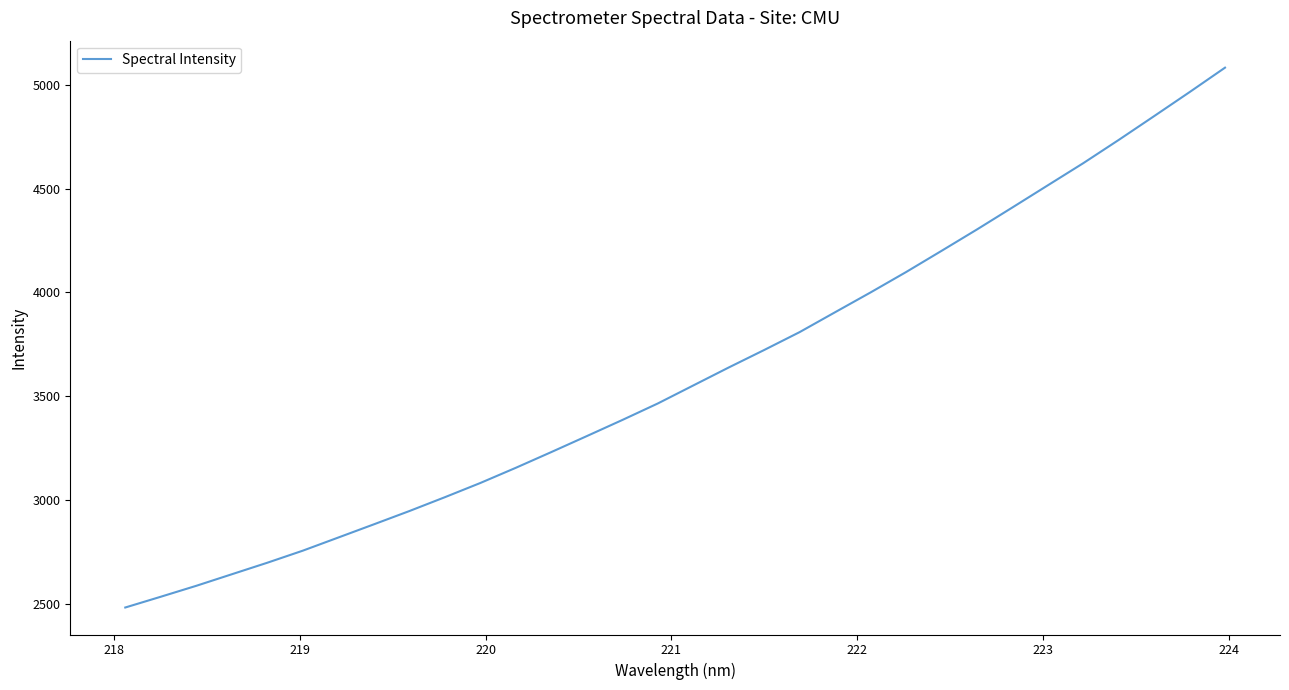

What is the difference between the maximum and minimum values?

2599.4